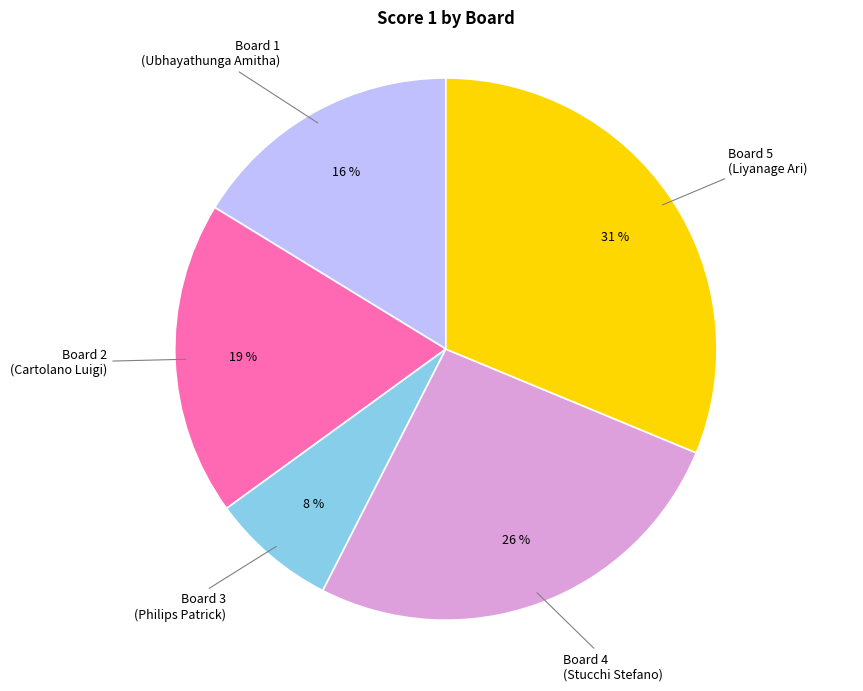

To the nearest percent, what portion does Board 2 (Cartolano Luigi) represent?

19%